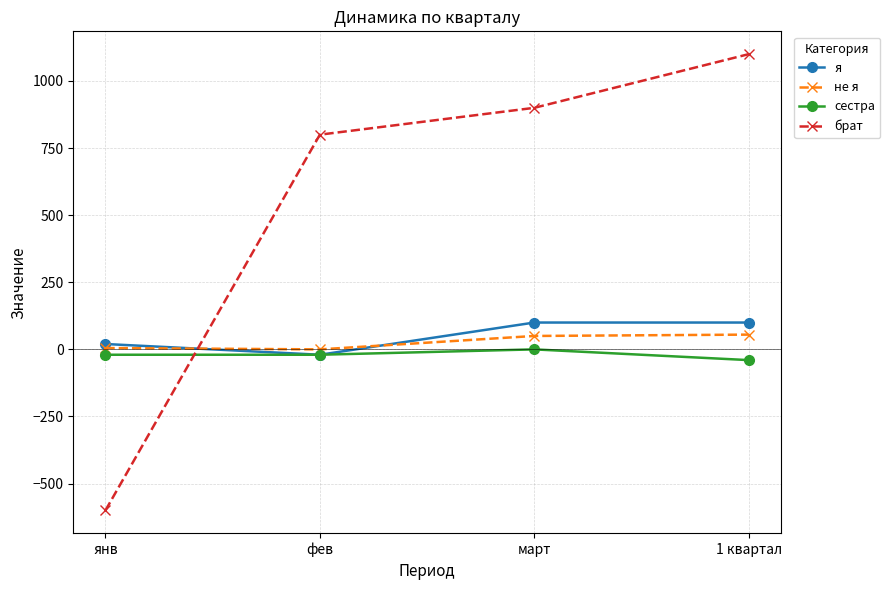

How many lines are shown in the chart?

4